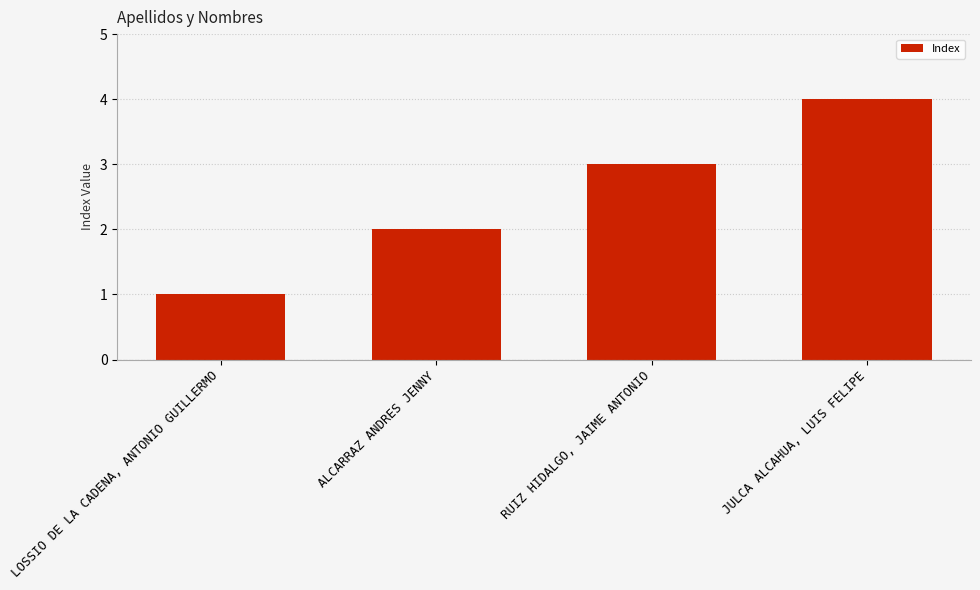

Reading left to right, transcribe all the data shown in this chart.

LOSSIO DE LA CADENA, ANTONIO GUILLERMO=1	ALCARRAZ ANDRES JENNY=2	RUIZ HIDALGO, JAIME ANTONIO=3	JULCA ALCAHUA, LUIS FELIPE=4